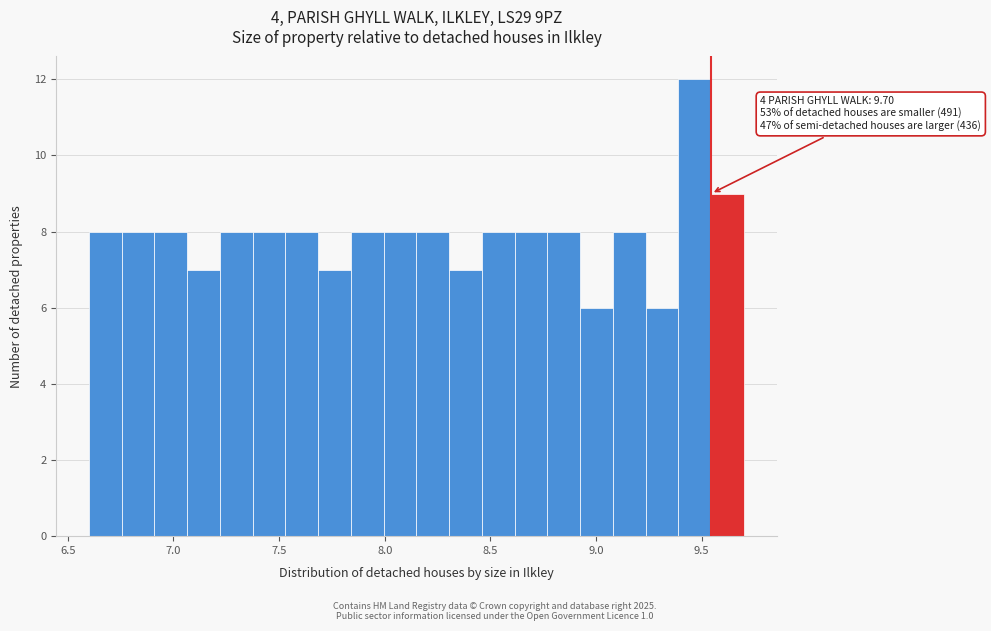

Read against the x-axis, roughly where is the centre of the tallest bar?

9.45